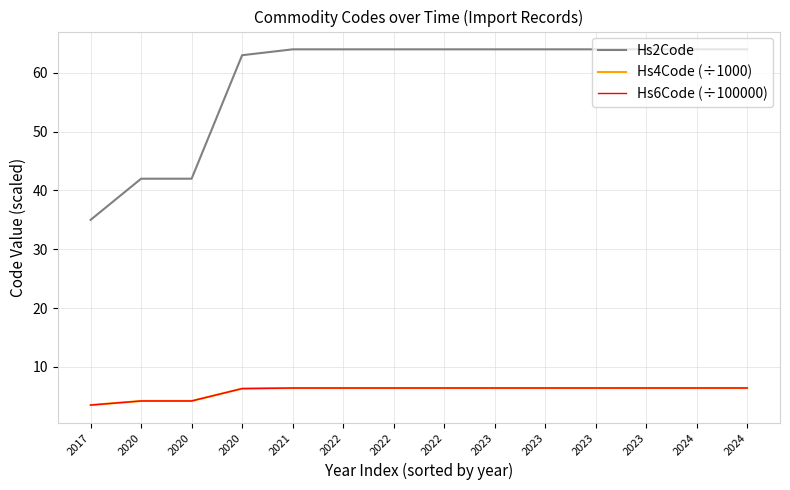

What is the average value of the Hs6Code (÷100000) series?

5.9